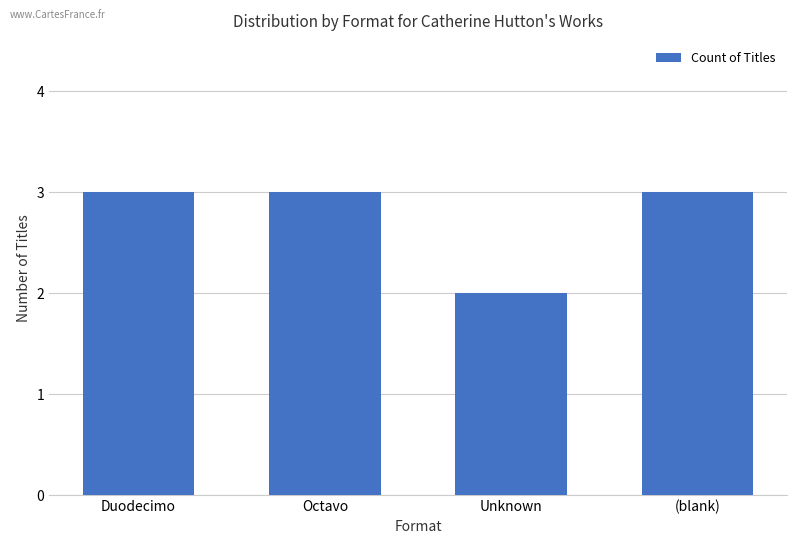

Count the values in the range 3 to 4.

3